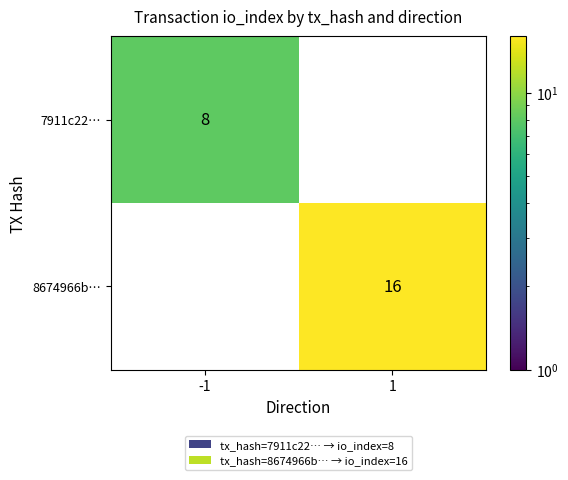

Rank the series by their average value, from lowest to highest.

7911c22…, 8674966b…